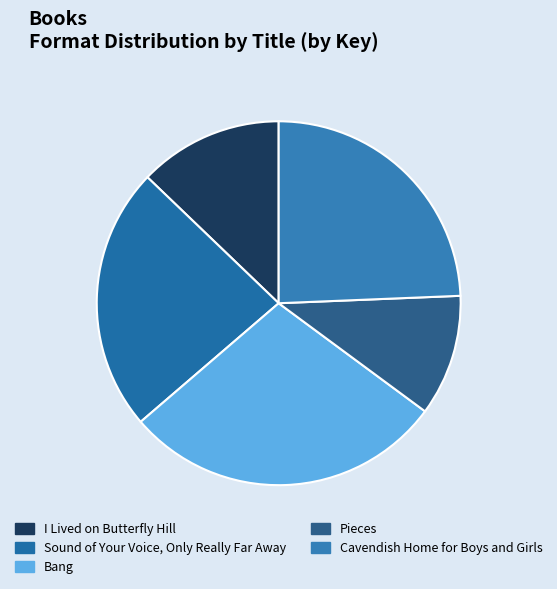

Which slice is the smallest?

Pieces